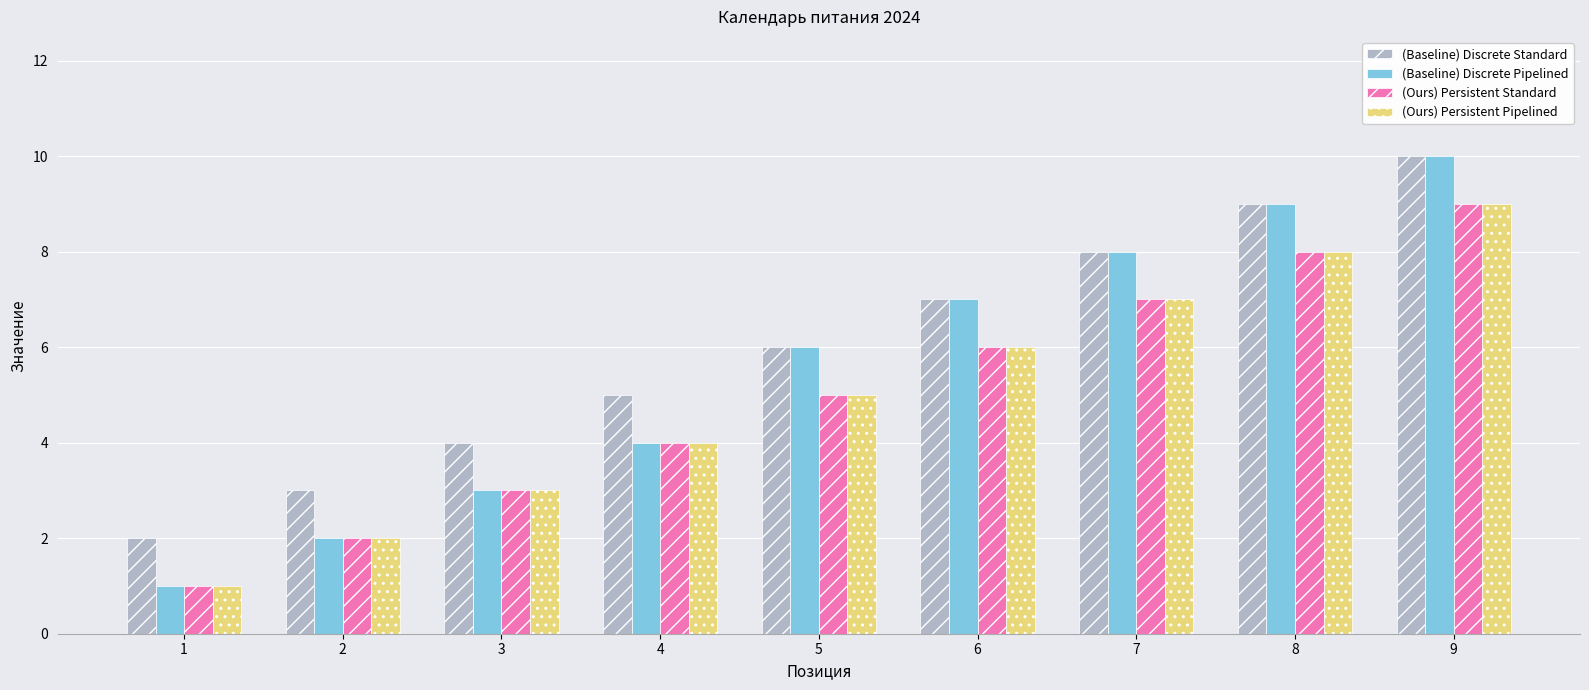

Rank the categories by (Baseline) Discrete Standard value from highest to lowest.

9, 8, 7, 6, 5, 4, 3, 2, 1